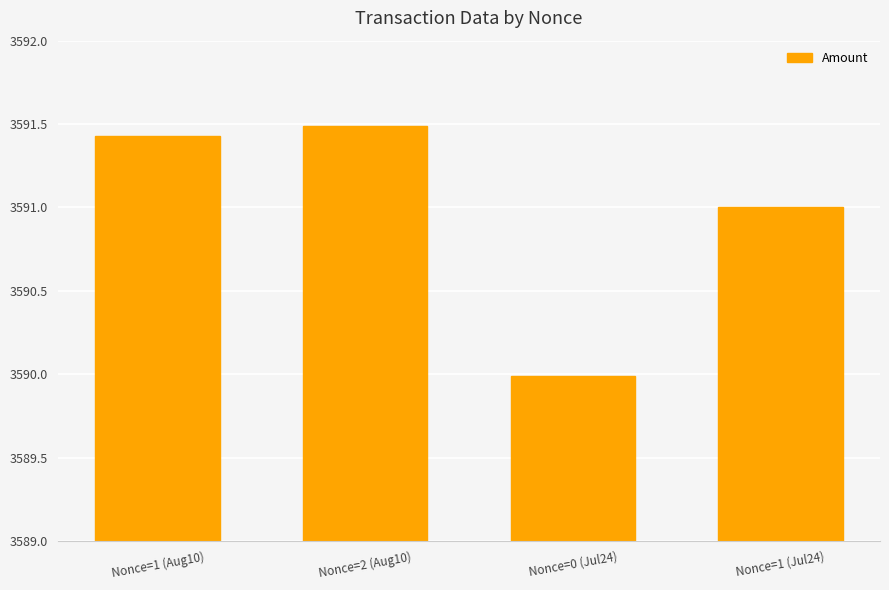

What is the ratio of the value at Nonce=1 (Aug10) to the value at Nonce=1 (Jul24)?

1.0